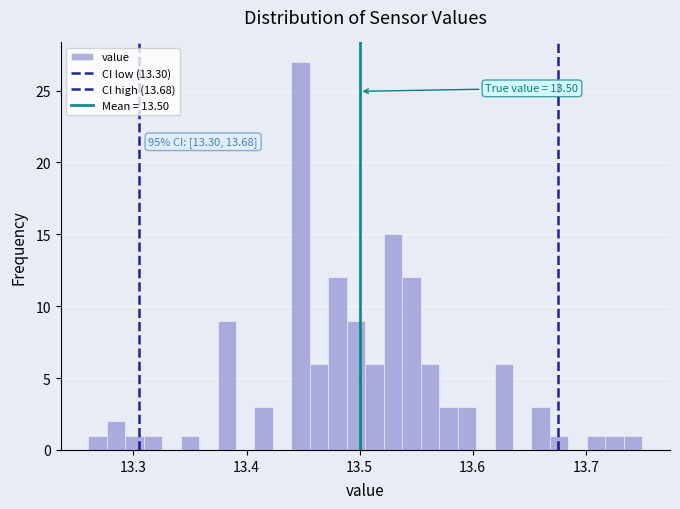

Read against the x-axis, roughly where is the centre of the tallest bar?

13.45